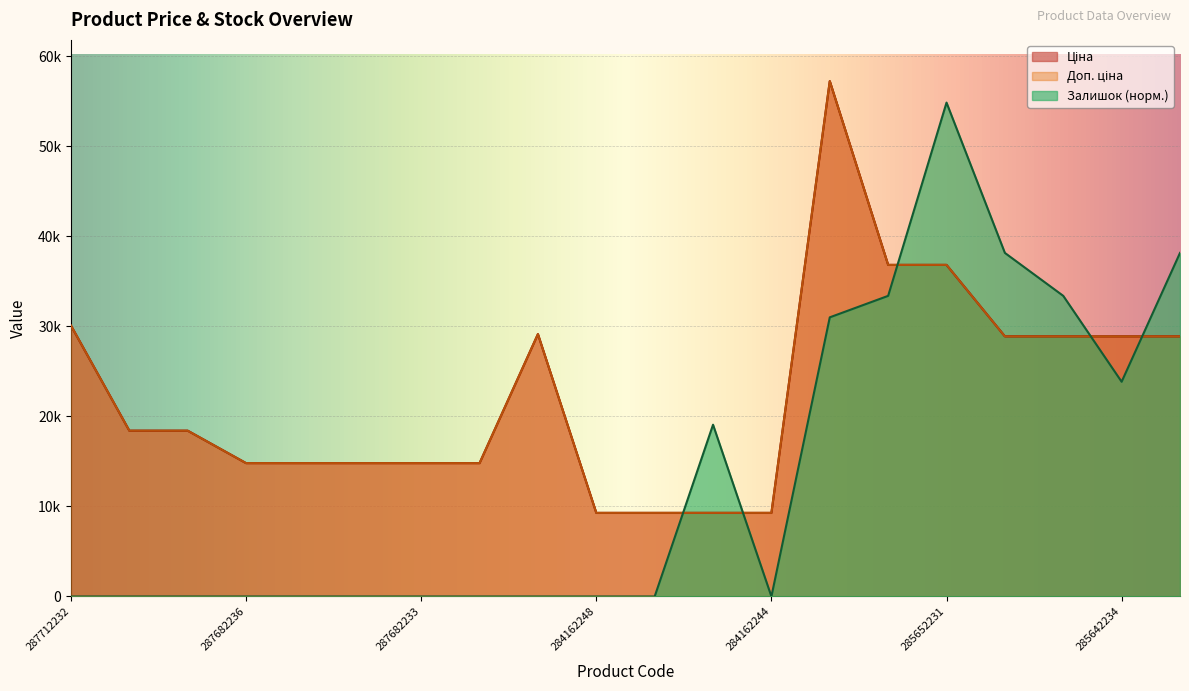

What is the total value across all series at 285652231?

128555.8